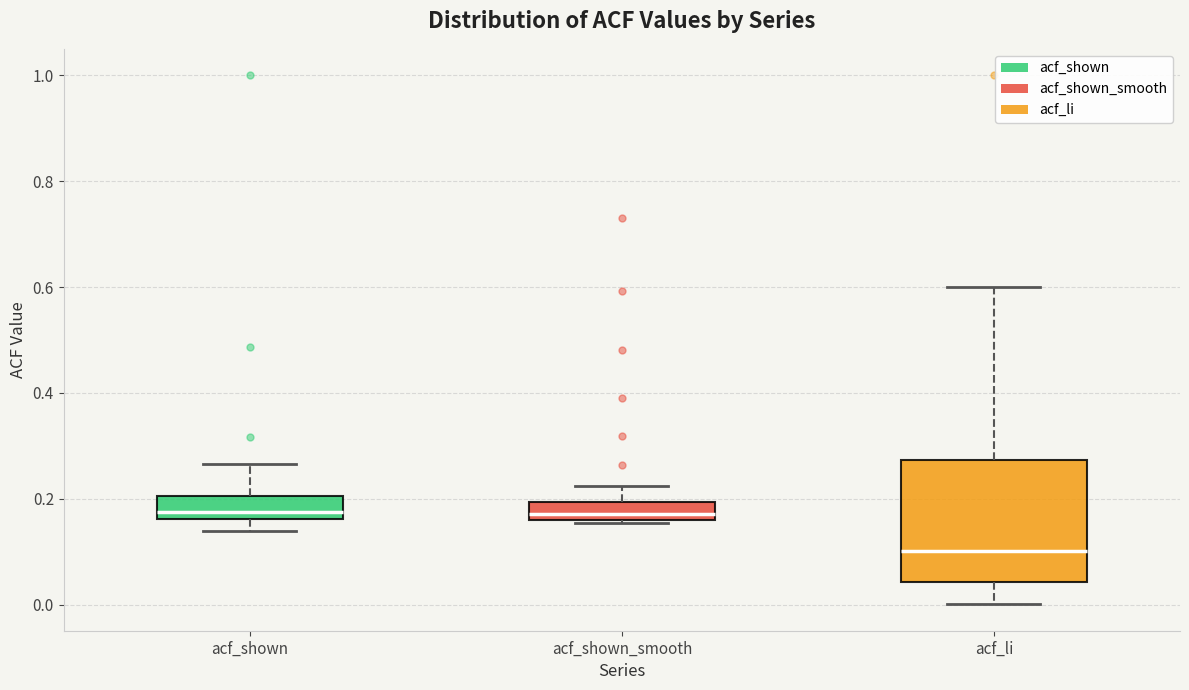

Comparing the boxes themselves (not the whiskers), which one is the tallest?

acf_li